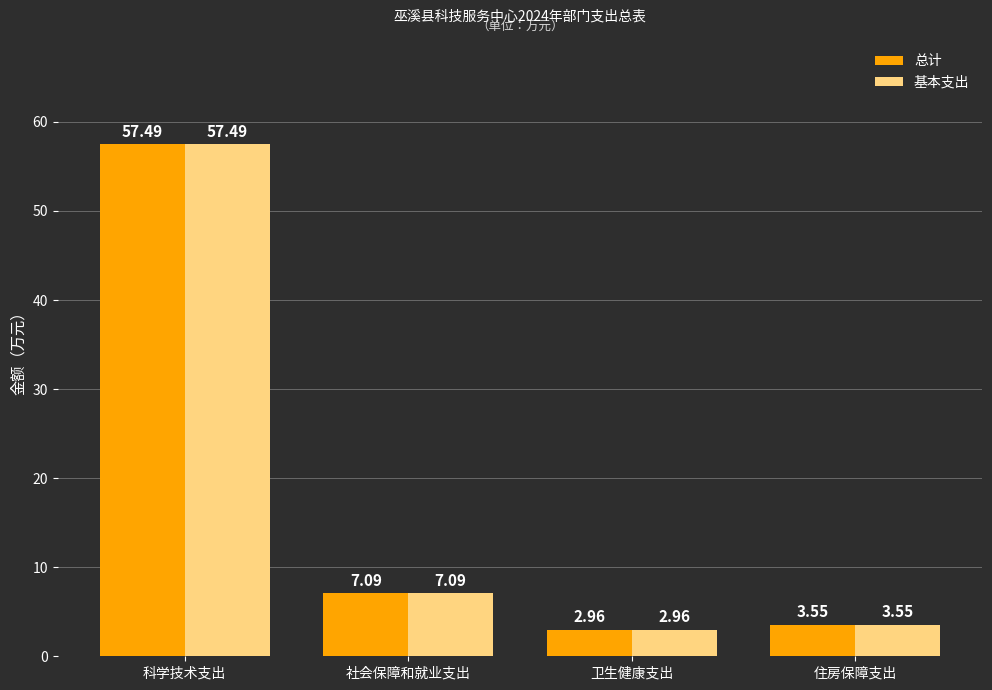

How many categories are shown in the chart?

4